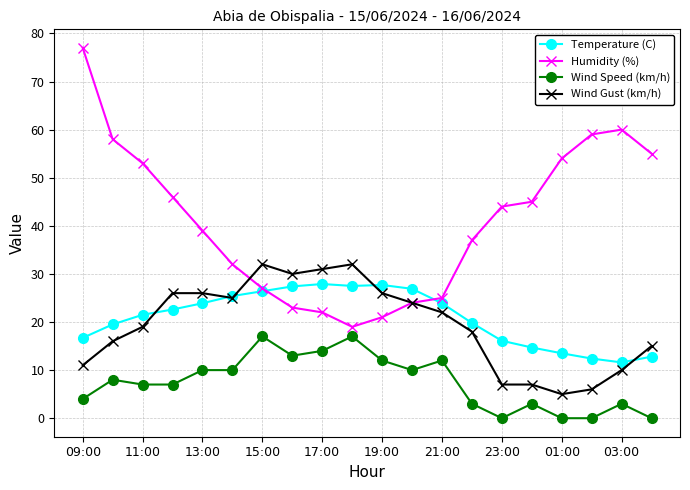

Which series has the widest spread of values?

Humidity (%)